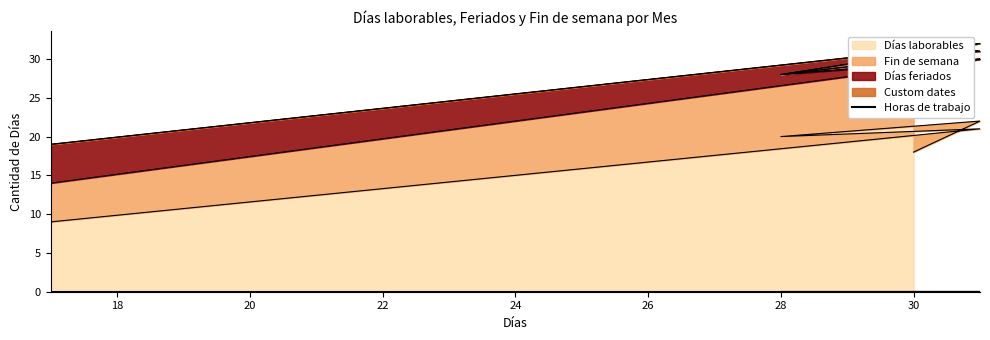

How many Fin de semana values are between 8 and 9?

3